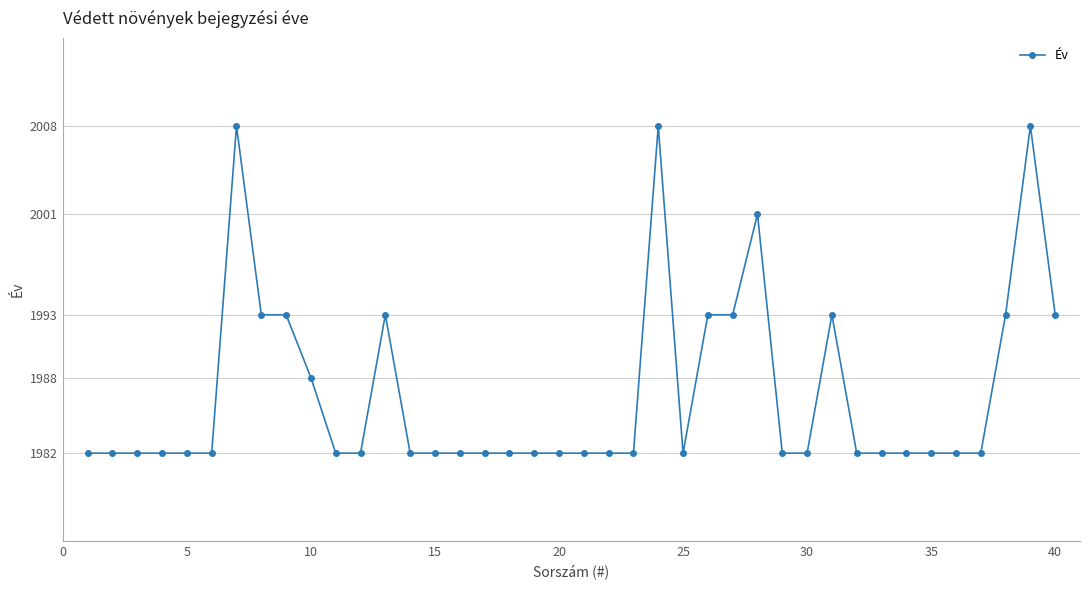

True or false: the data has more than 2 interior local peaks.

True